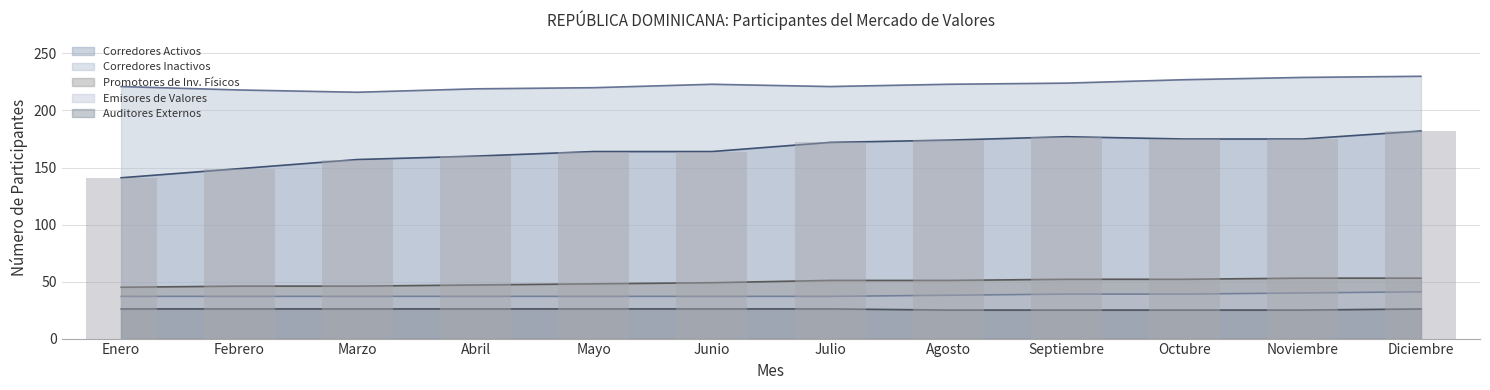

True or false: Promotores de Inv. Físicos has a value of 52 at Octubre.

True